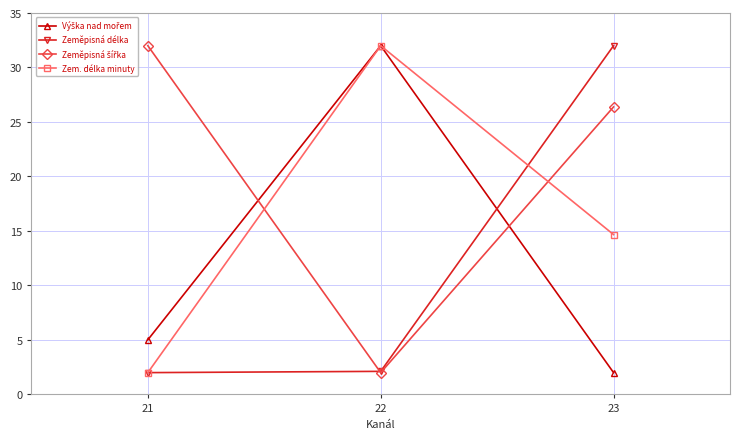

At which label is Zem. délka minuty closest to 17?

23